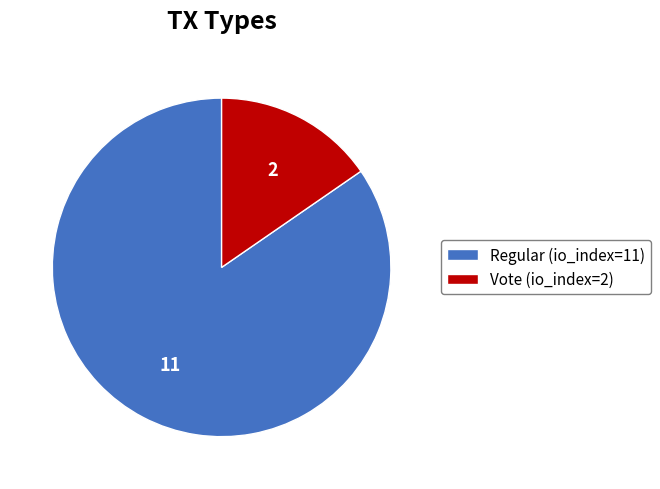

Does any single category account for the majority?

Yes